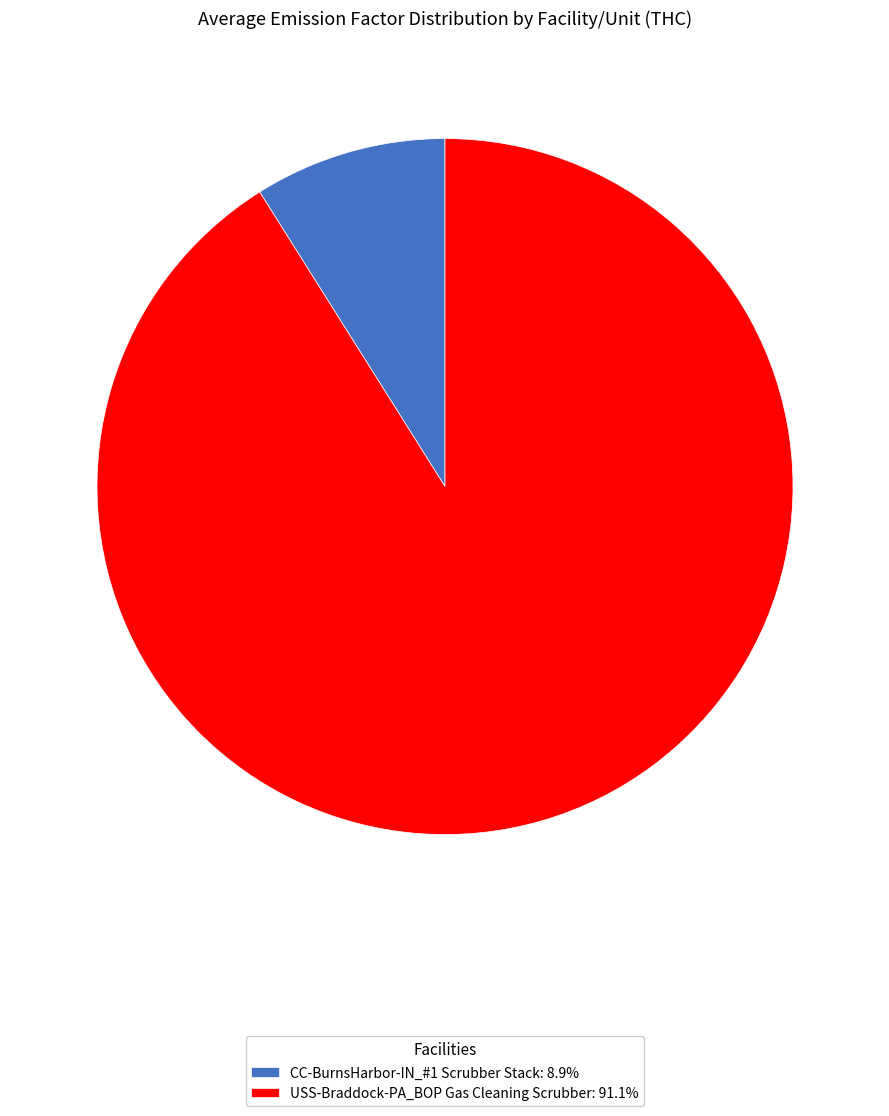

Between CC-BurnsHarbor-IN_#1 Scrubber Stack and USS-Braddock-PA_BOP Gas Cleaning Scrubber, which is larger?

USS-Braddock-PA_BOP Gas Cleaning Scrubber